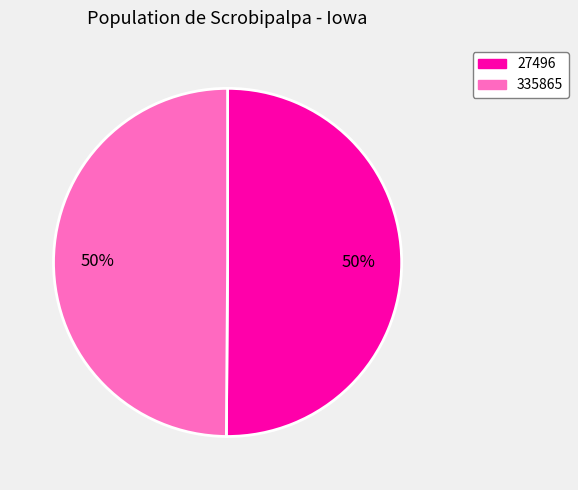

True or false: 335865 accounts for 50% of the total.

True